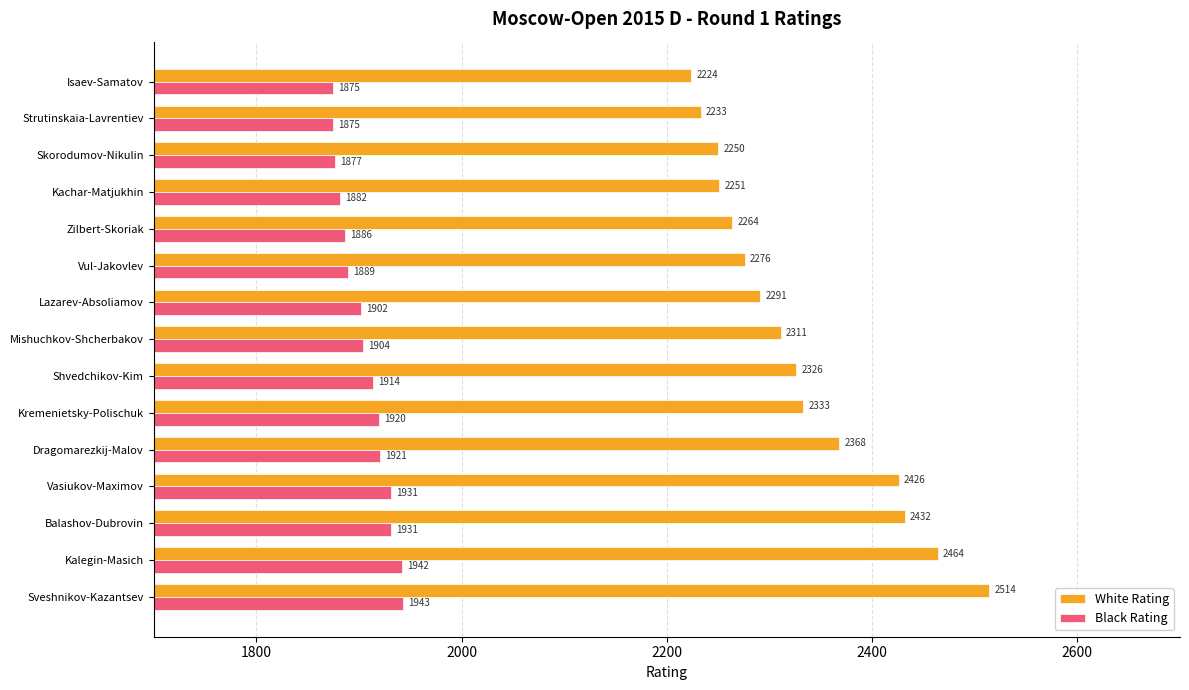

What is the smallest value displayed?

1875